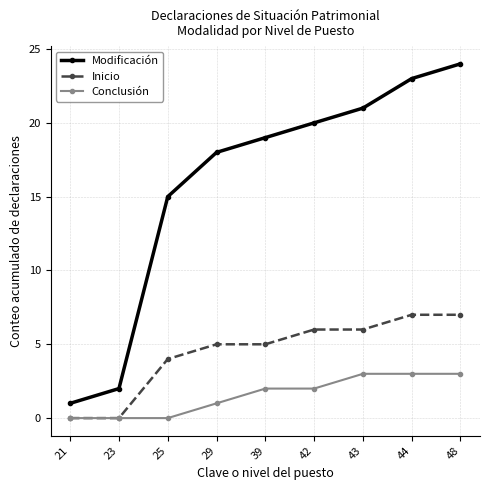

The Conclusión series shows 4 at 44. True or false?

False